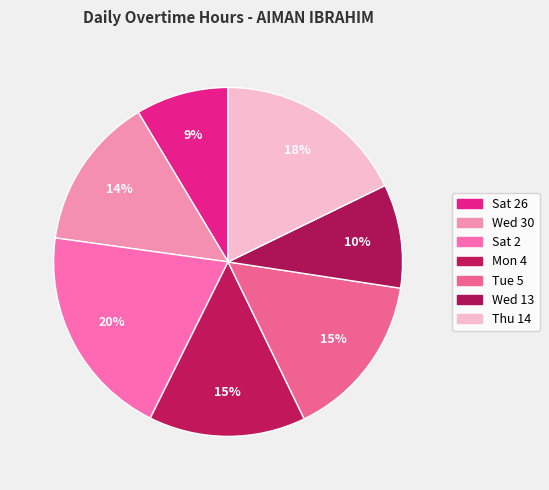

Count the number of slices in the pie.

7